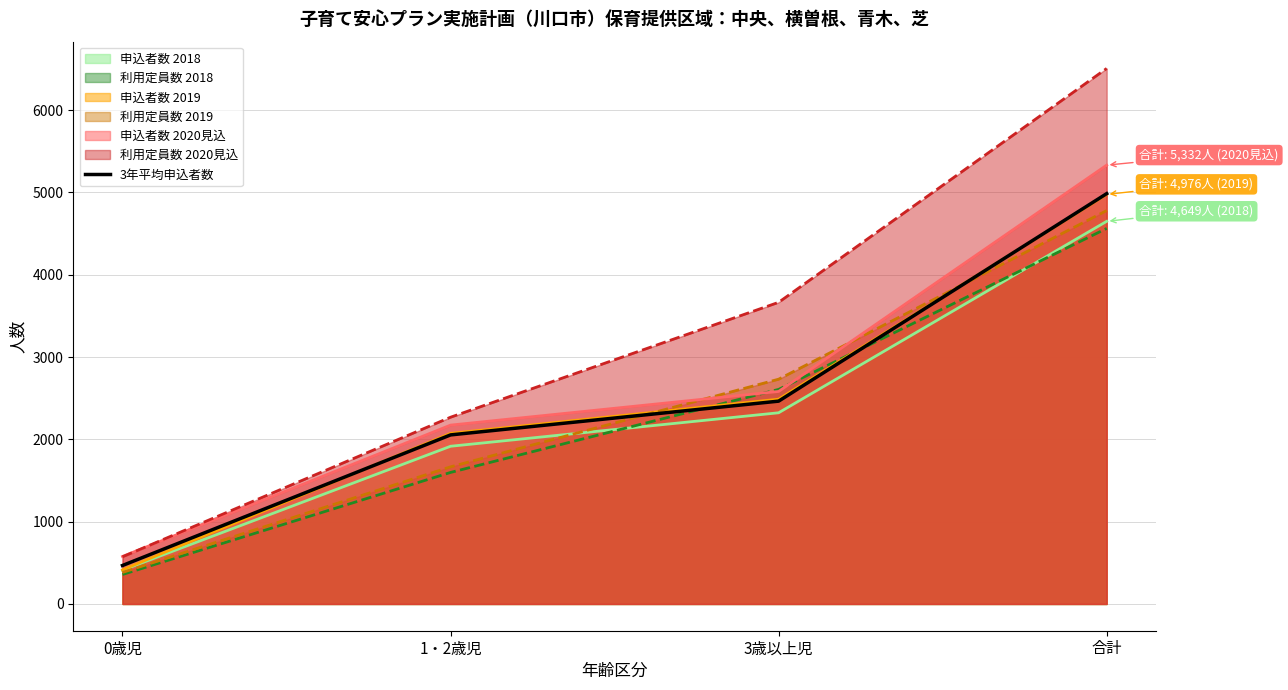

Approximately how many times larger is the value at 1・2歳児 compared to 3歳以上児?

0.8